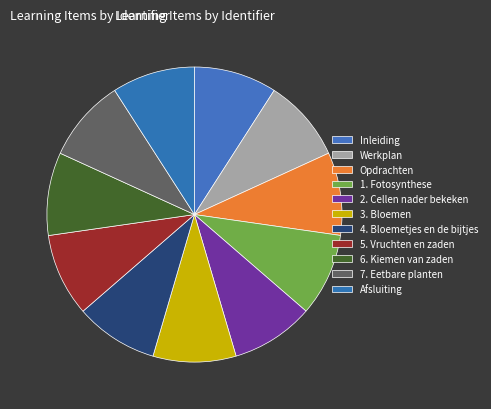

Is there any slice that represents more than half of the pie?

No